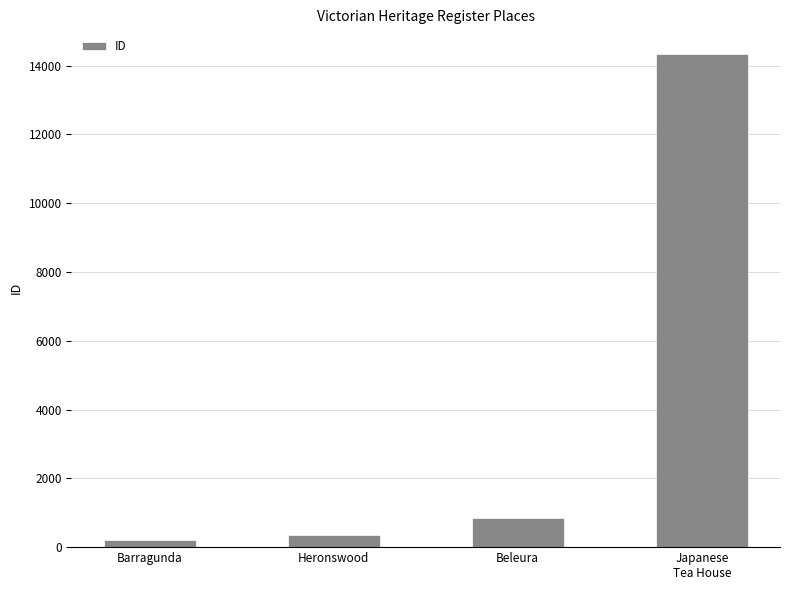

What is the label of the 4th bar from the left?

Japanese
Tea House